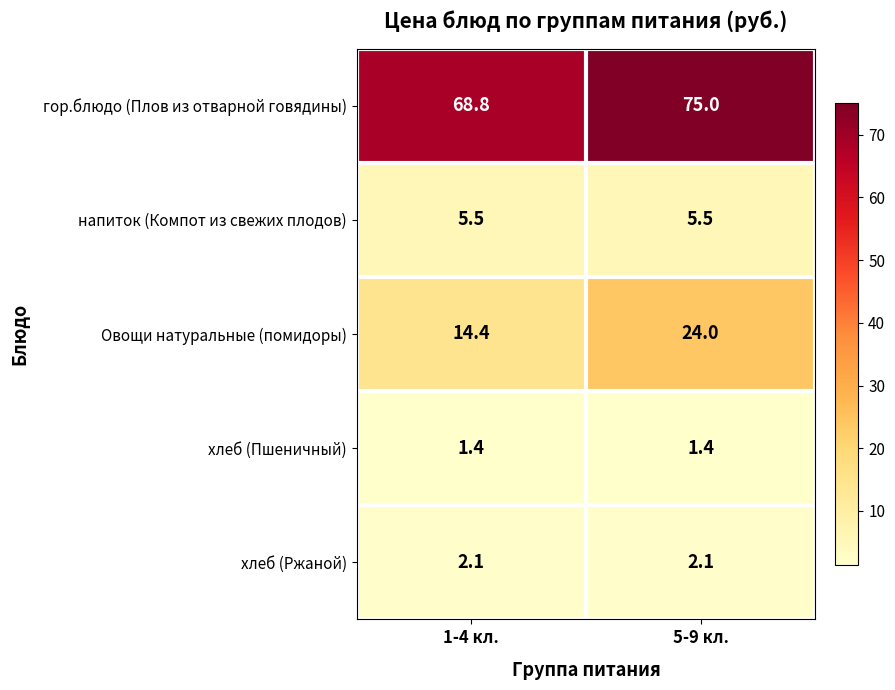

Reading right to left, extract all data points from this chart.

гор.блюдо (Плов из отварной говядины): 75.0	68.8
напиток (Компот из свежих плодов): 5.5	5.5
Овощи натуральные (помидоры): 24.0	14.4
хлеб (Пшеничный): 1.4	1.4
хлеб (Ржаной): 2.1	2.1